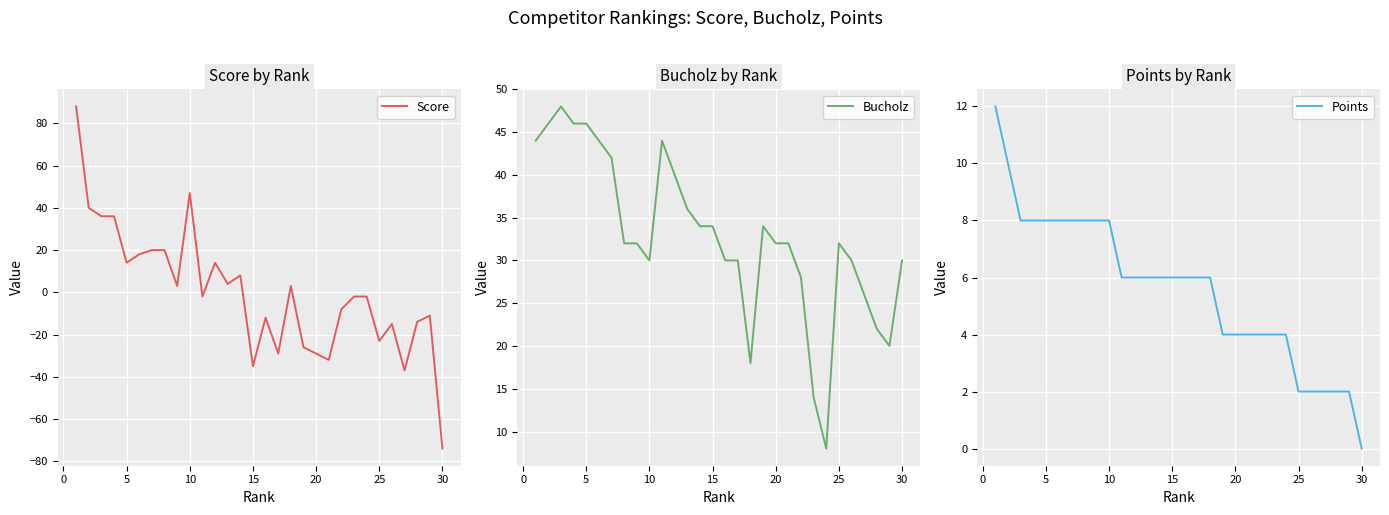

What is the minimum value for Score?

-74